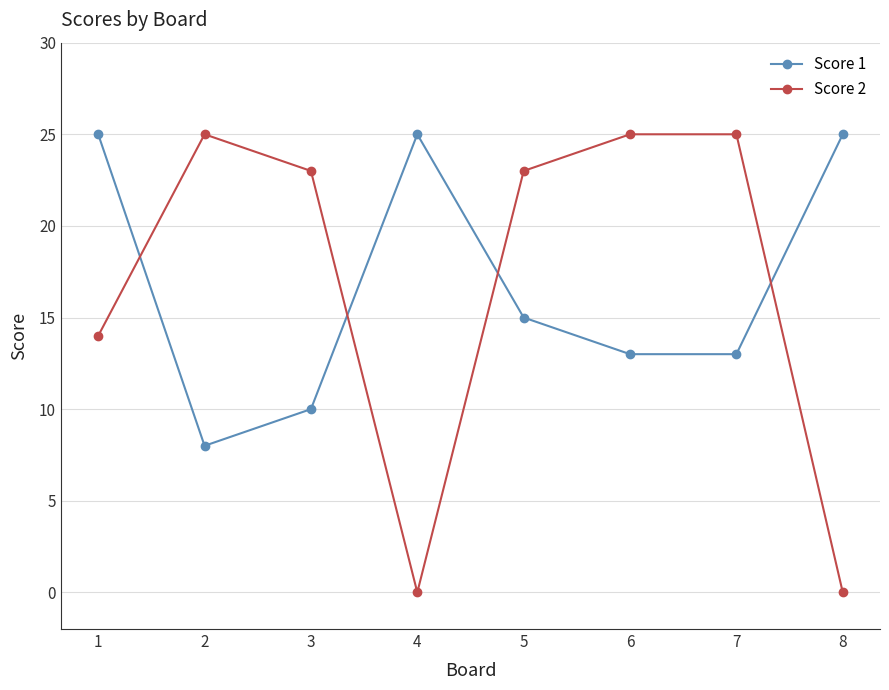

Is the value of Score 2 at 3 greater than the value of Score 1 at 8?

No